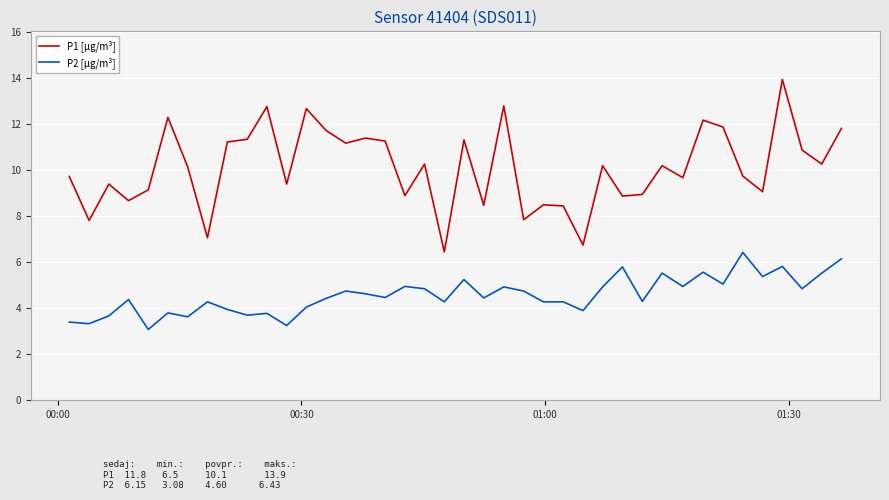

True or false: P2 [µg/m³] and P1 [µg/m³] intersect in this chart.

False